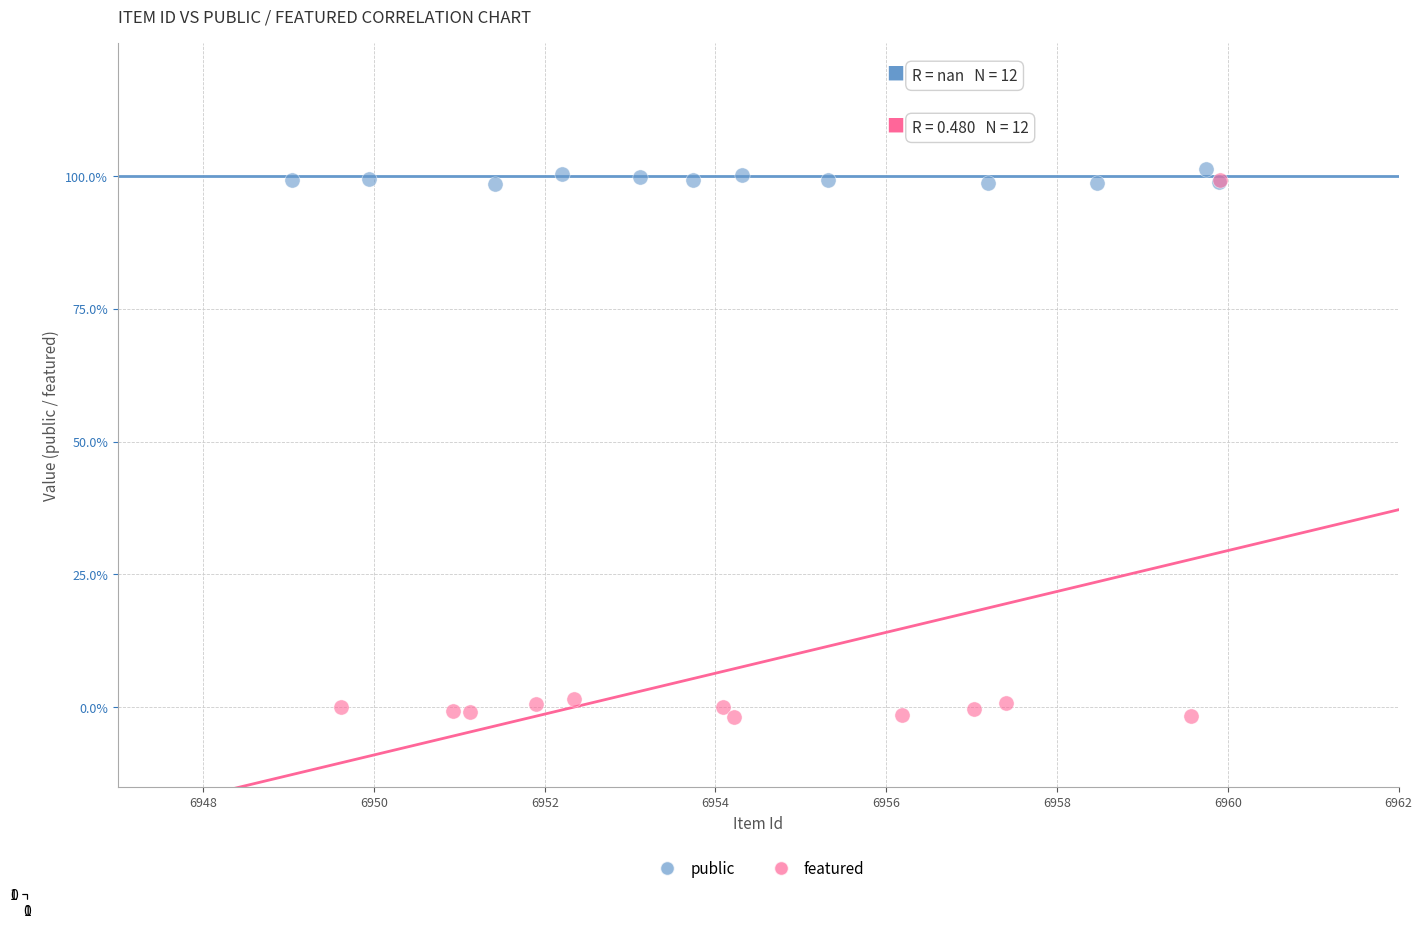

What are all the series names shown in the legend?

public, featured